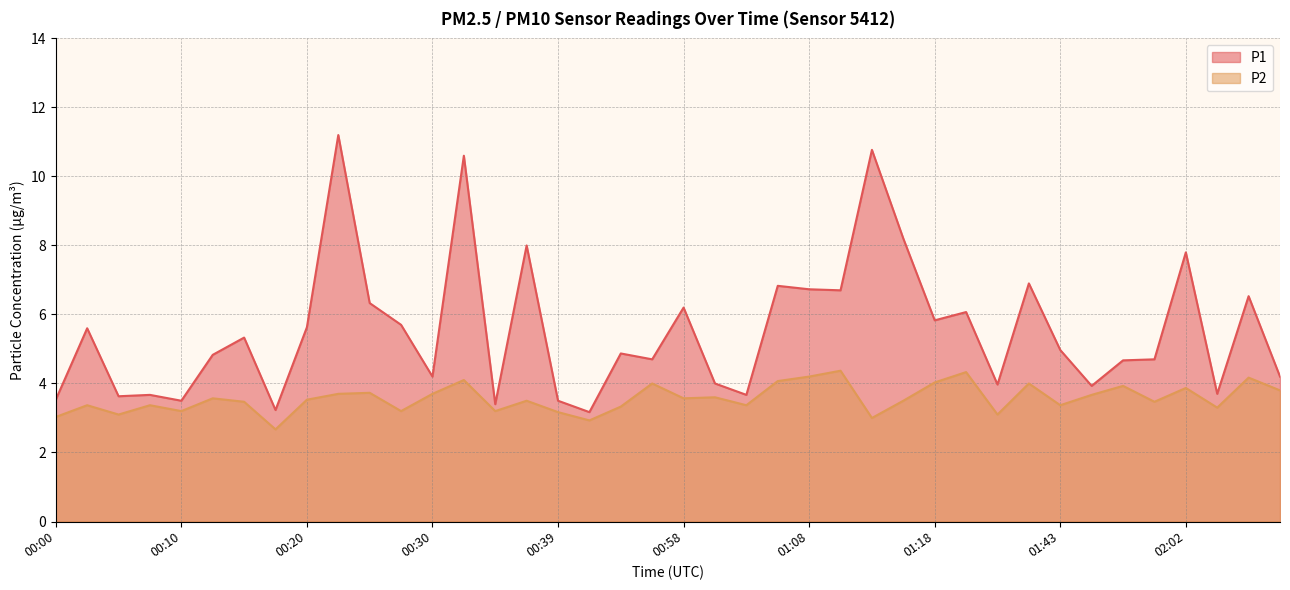

What is the difference between the maximum and minimum values in the P2 series?

1.7